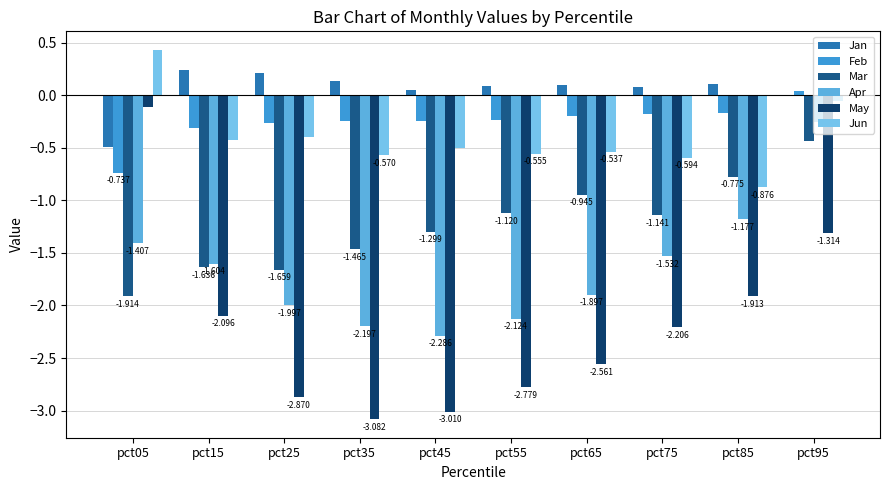

Reading left to right, list all the values displayed in this chart.

Jan: -0.5	0.2	0.2	0.1	0.0	0.1	0.1	0.1	0.1	0.0
Feb: -0.7	-0.3	-0.3	-0.2	-0.2	-0.2	-0.2	-0.2	-0.2	0.0
Mar: -1.9	-1.6	-1.7	-1.5	-1.3	-1.1	-0.9	-1.1	-0.8	-0.4
Apr: -1.4	-1.6	-2.0	-2.2	-2.3	-2.1	-1.9	-1.5	-1.2	-0.3
May: -0.1	-2.1	-2.9	-3.1	-3.0	-2.8	-2.6	-2.2	-1.9	-1.3
Jun: 0.4	-0.4	-0.4	-0.6	-0.5	-0.6	-0.5	-0.6	-0.9	-0.1